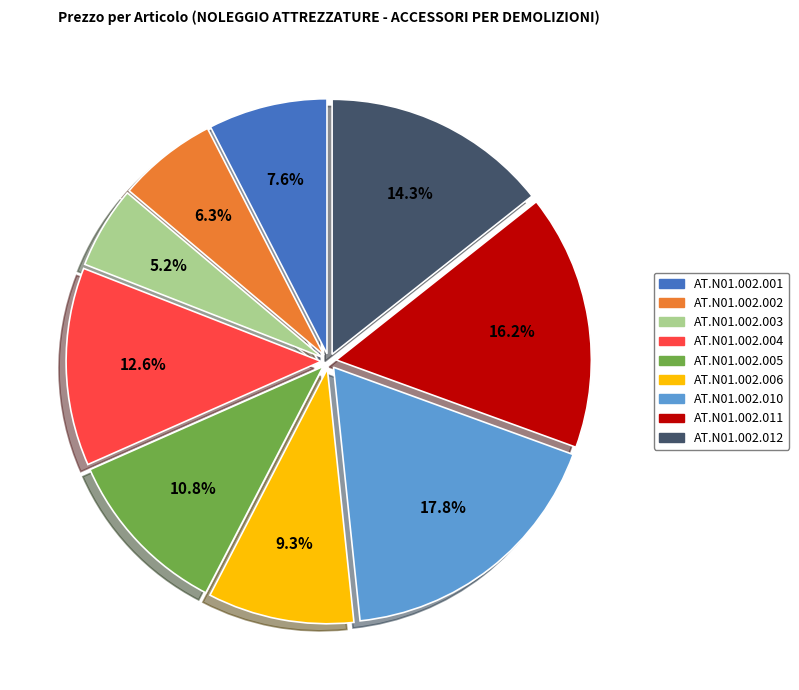

Is there any slice that represents more than half of the pie?

No